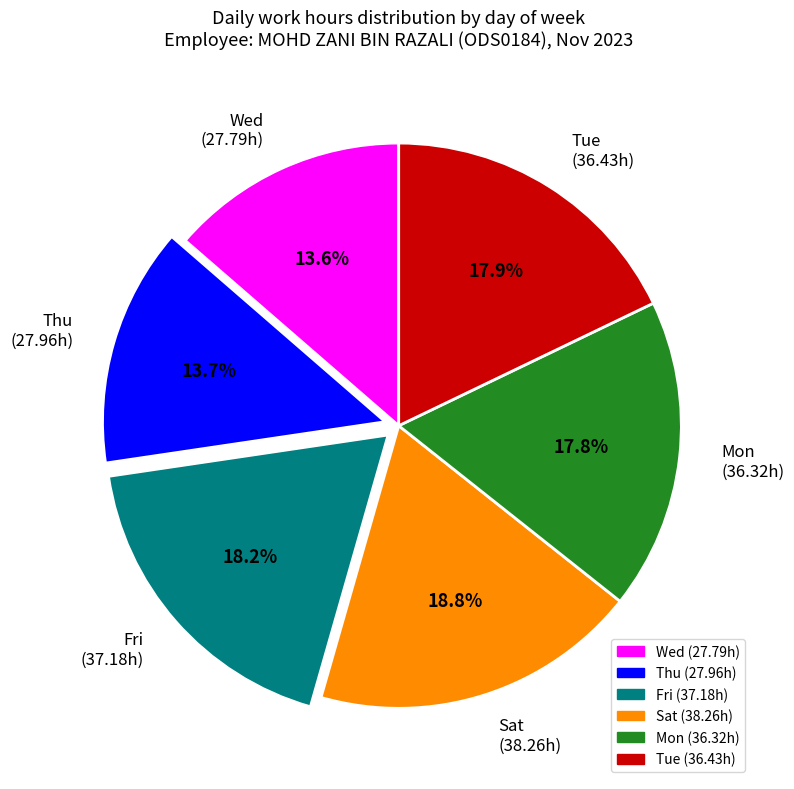

What is the ratio of the value at Thu (27.96h) to the value at Fri (37.18h)?

0.8